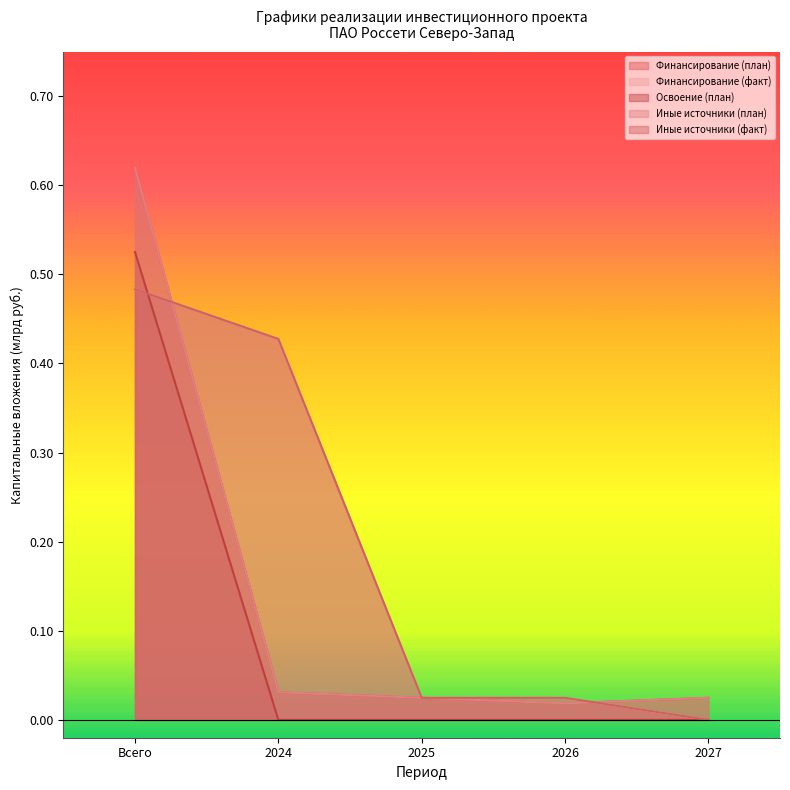

How many positive values does the Иные источники (факт) series have?

4